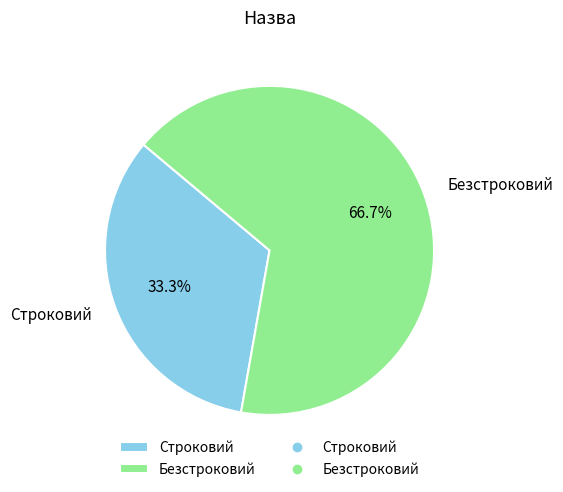

Count the number of slices in the pie.

2